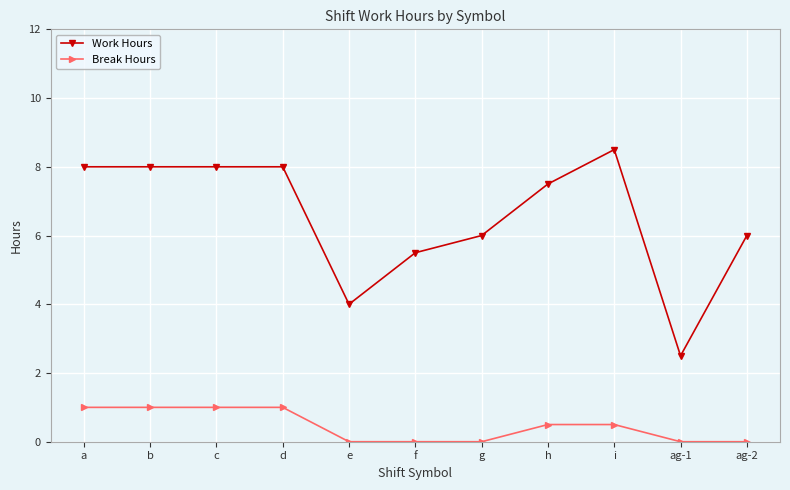

Is the value of Break Hours at i greater than the value of Work Hours at e?

No